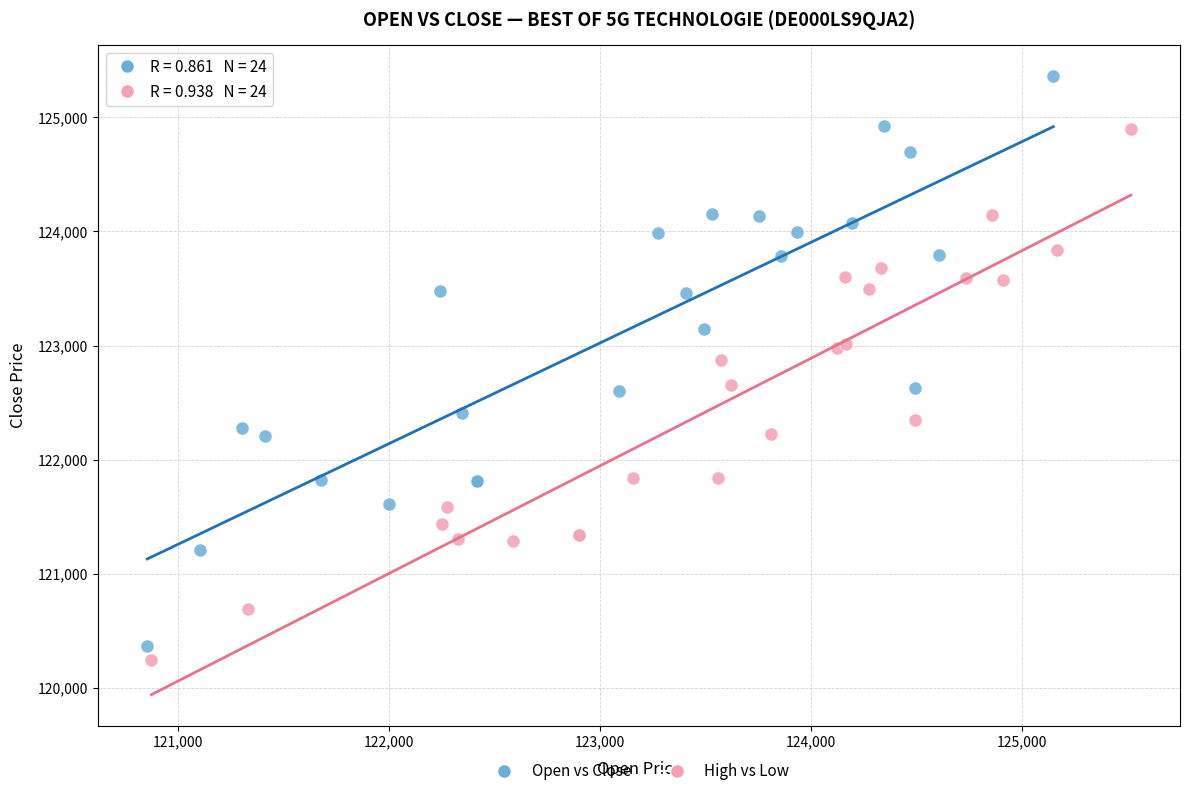

Which series reaches the maximum Y coordinate?

Open vs Close